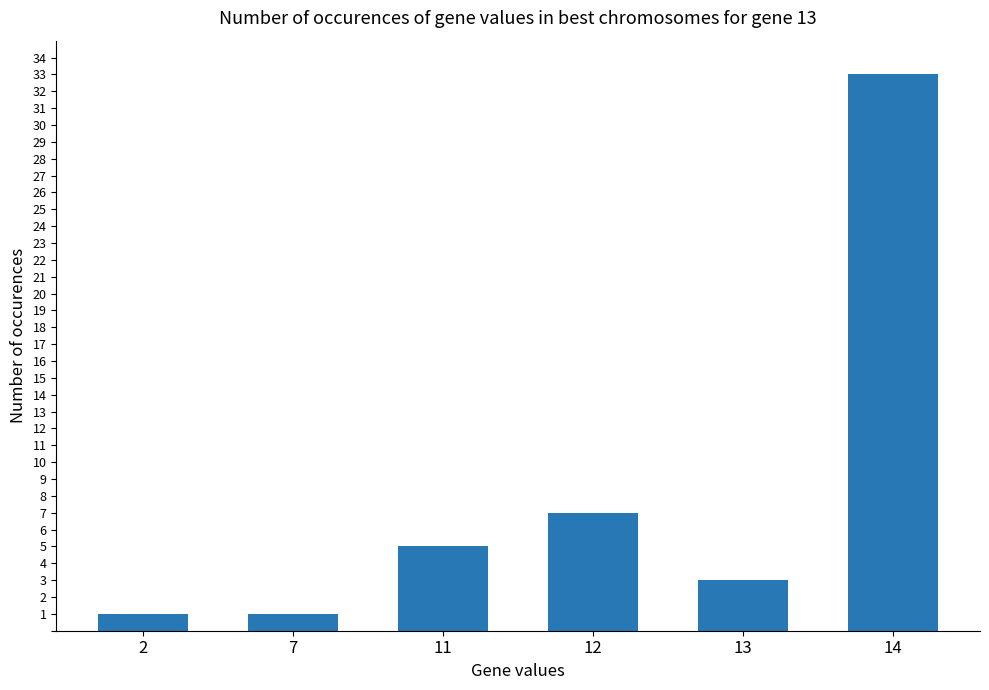

What is the change in value from 2 to 11?

+4